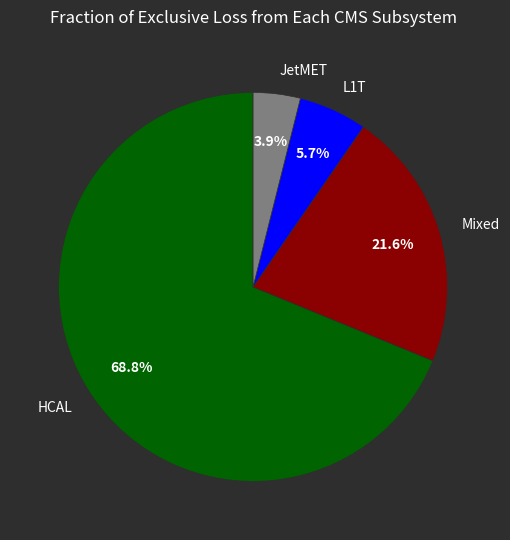

Combined, what portion of the pie is Mixed and HCAL?

90.4%